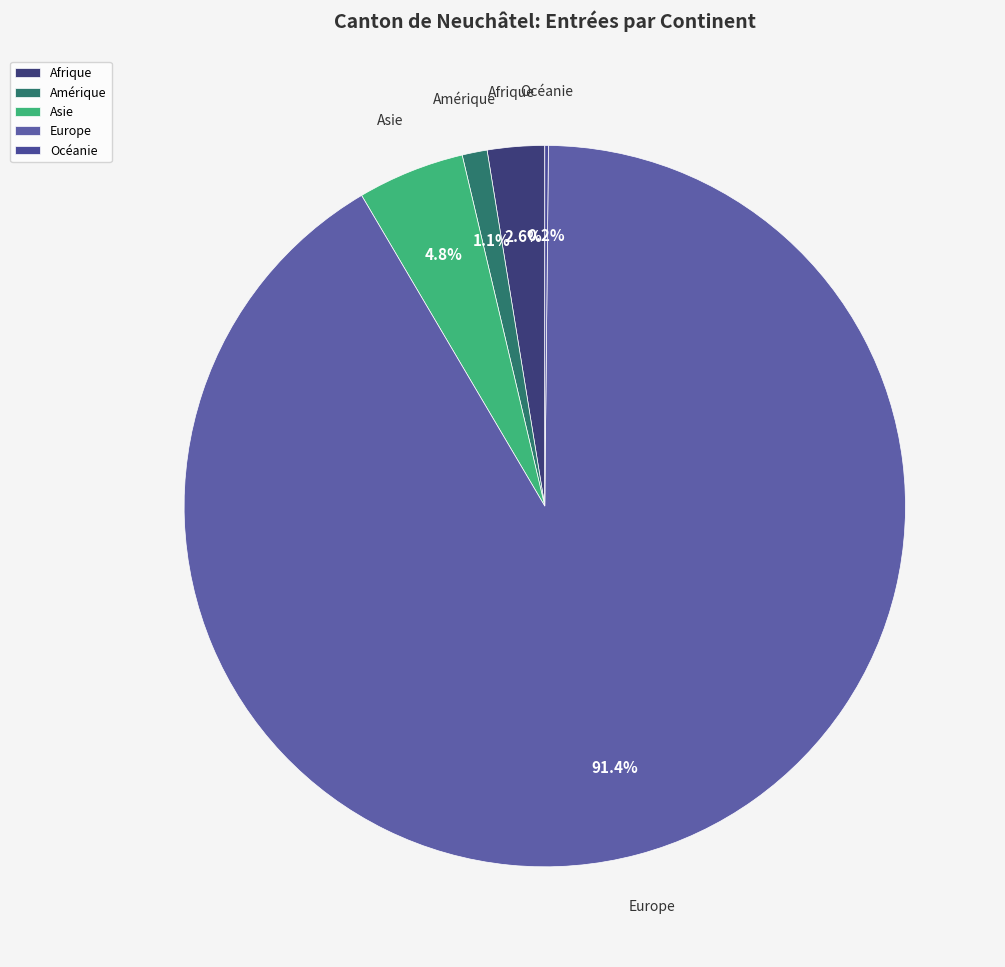

Which category has the biggest portion of the pie?

Europe